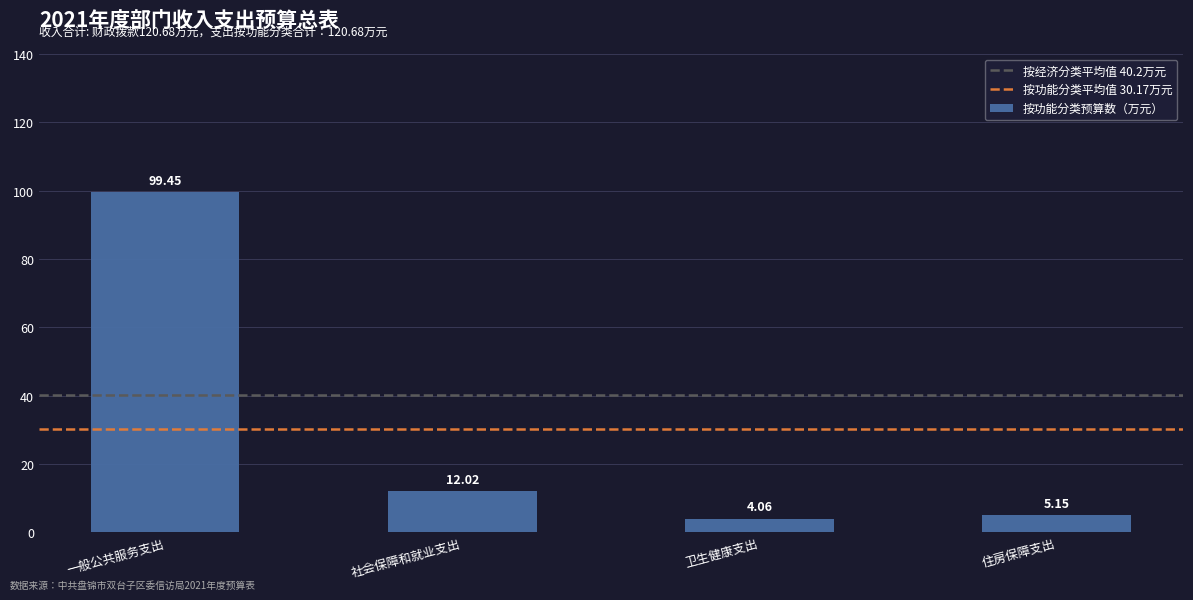

List the labels in order of value, smallest first.

卫生健康支出, 住房保障支出, 社会保障和就业支出, 一般公共服务支出